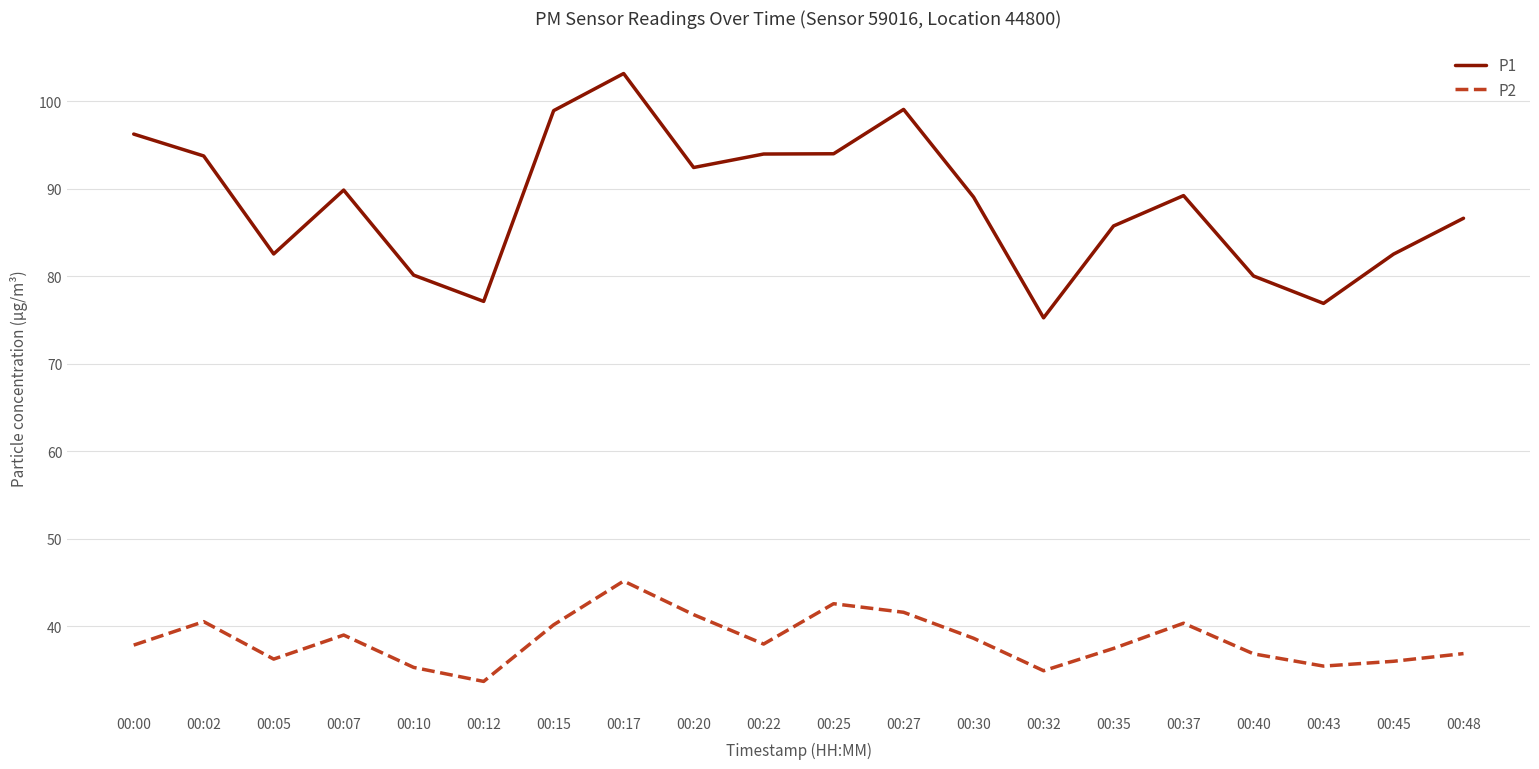

What is the total value across all series at 00:37?

129.6